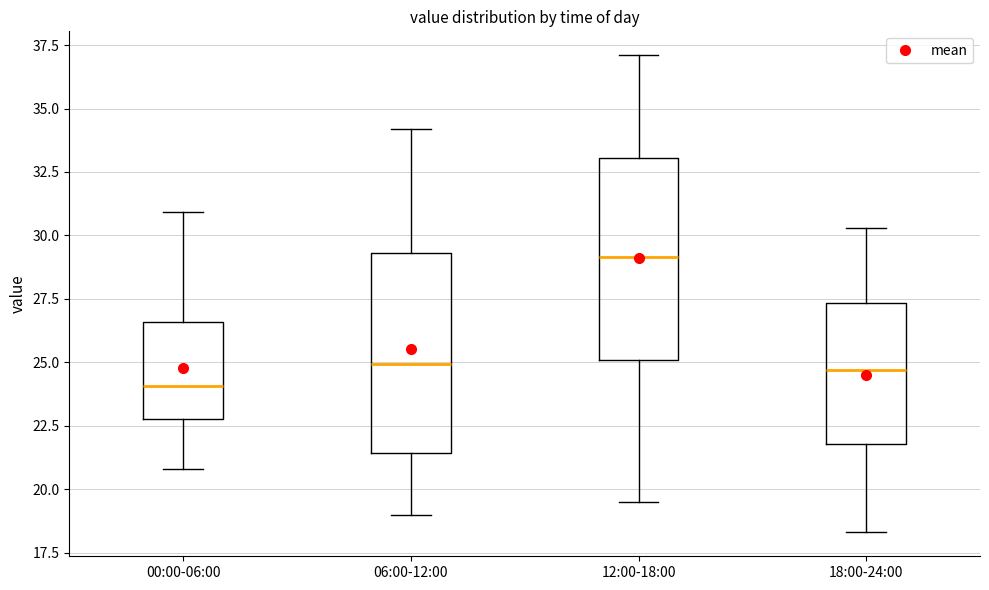

Reading left to right, transcribe this box plot: for each box, give where its median line is, the range the box spans, and where its two whiskers end, as read against the y-axis. The values are not printed on the chart, so give them approximately, as read against the axis.

00:00-06:00: median 24.0, box 23.0 to 26.5, whiskers 21.0 to 31.0
06:00-12:00: median 25.0, box 21.5 to 29.5, whiskers 19.0 to 34.0
12:00-18:00: median 29.0, box 25.0 to 33.0, whiskers 19.5 to 37.0
18:00-24:00: median 24.5, box 22.0 to 27.5, whiskers 18.5 to 30.5